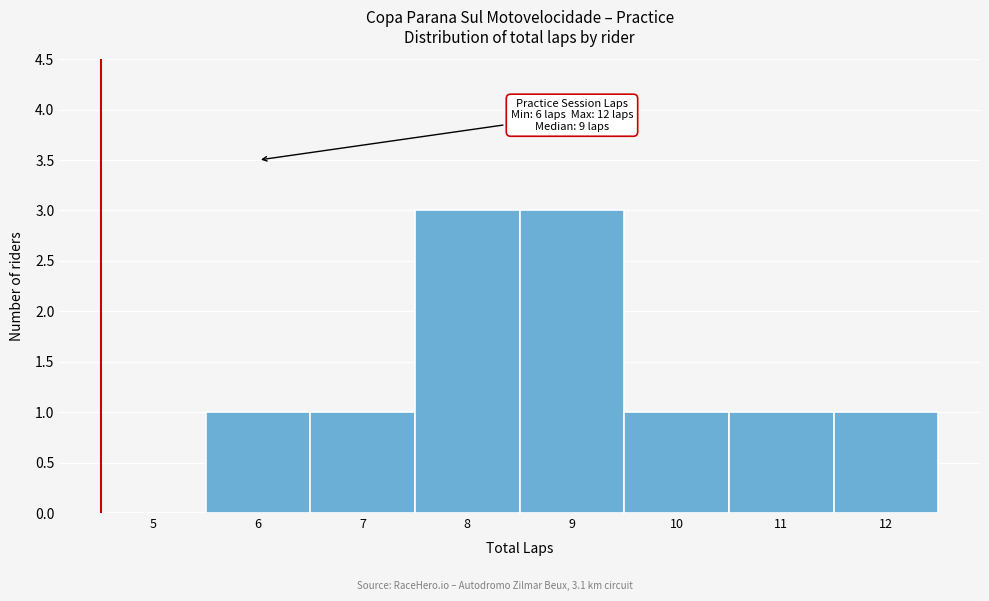

Reading left to right, transcribe all the data shown in this chart.

5=0	6=1	7=1	8=3	9=3	10=1	11=1	12=1